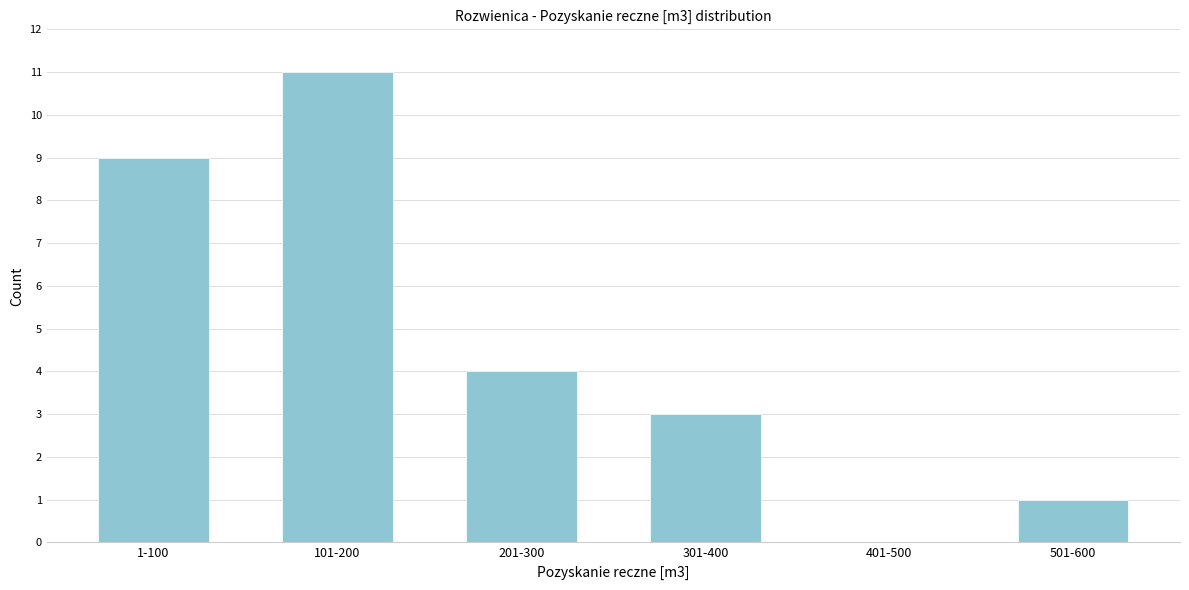

Reading left to right, what are all the values shown in this chart?

1-100=9	101-200=11	201-300=4	301-400=3	401-500=0	501-600=1